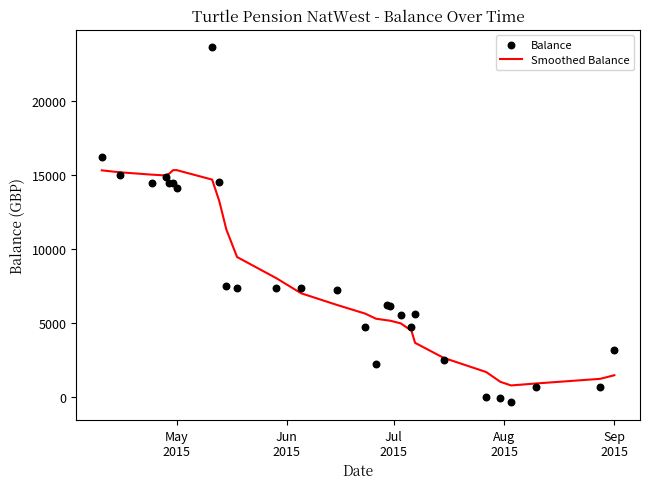

Which series has the widest spread of Y values?

Balance